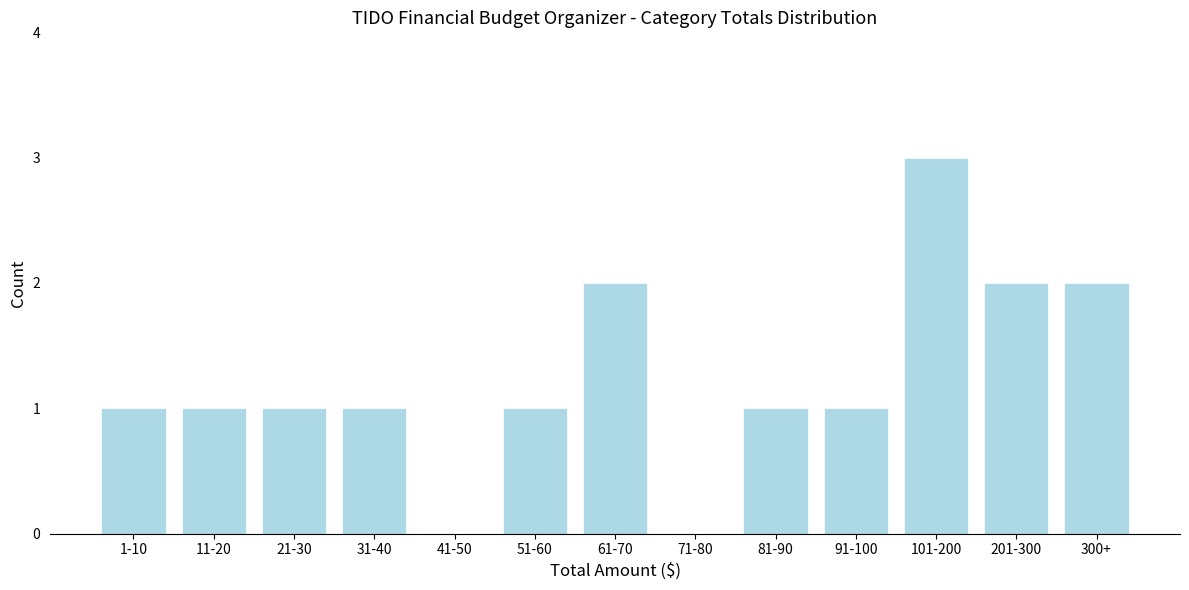

Reading left to right, list all the values displayed in this chart.

1-10=1	11-20=1	21-30=1	31-40=1	41-50=0	51-60=1	61-70=2	71-80=0	81-90=1	91-100=1	101-200=3	201-300=2	300+=2